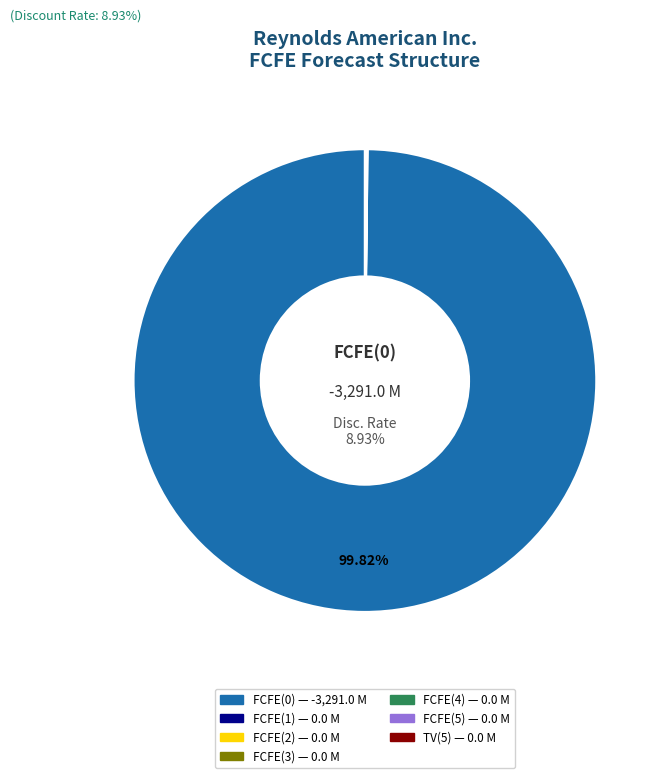

To the nearest percent, what is the average slice percentage?

14%